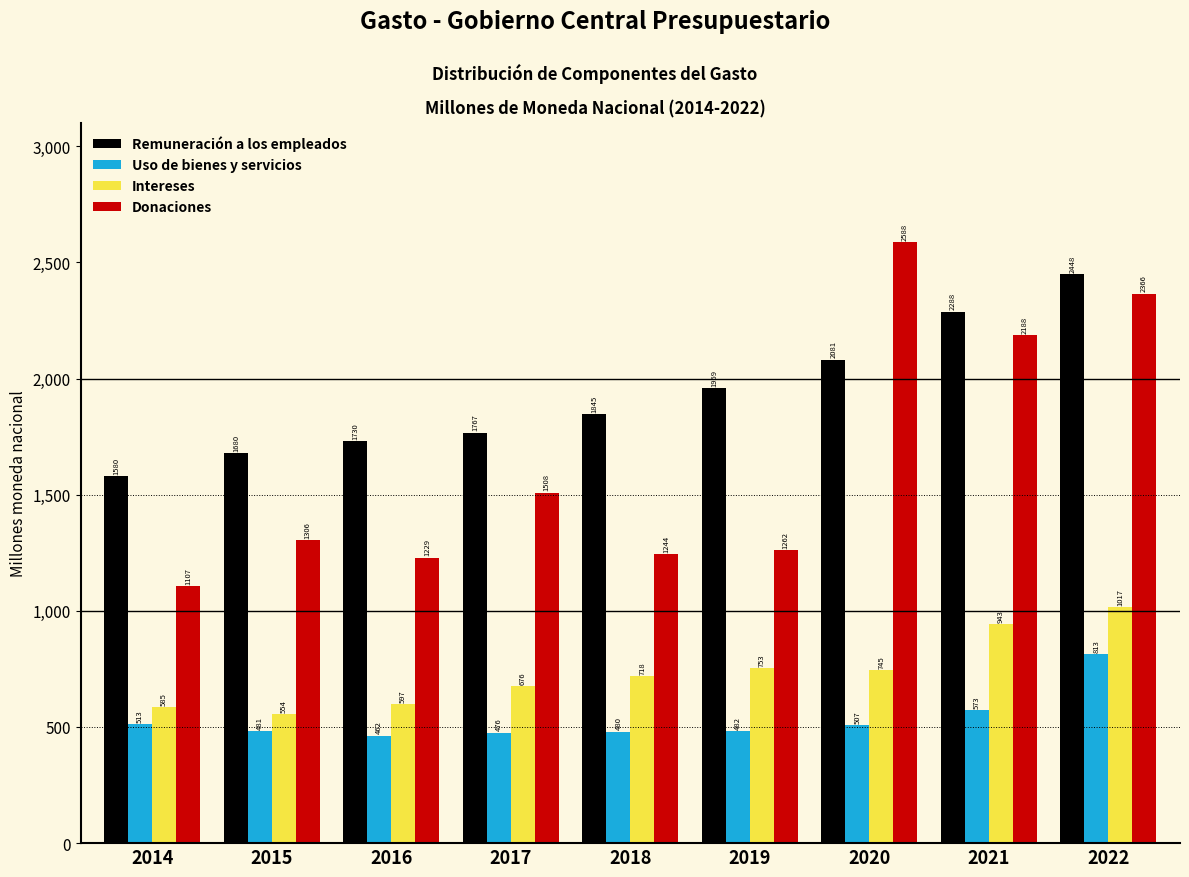

Rank the series at 2017 from highest to lowest value.

Remuneración a los empleados, Donaciones, Intereses, Uso de bienes y servicios